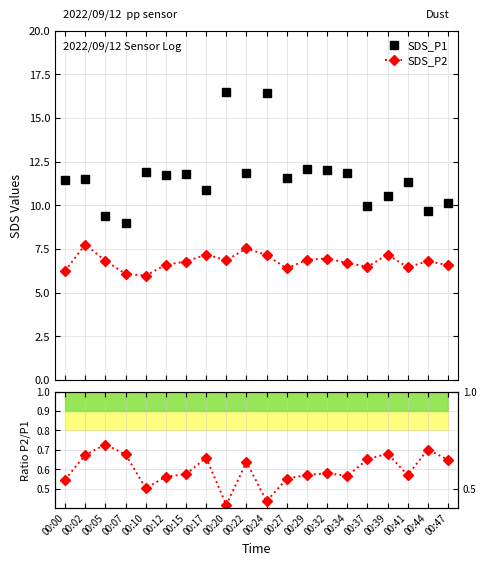

Is the value of SDS_P2/SDS_P1 at 00:00 greater than the value of SDS_P1 at 00:12?

No